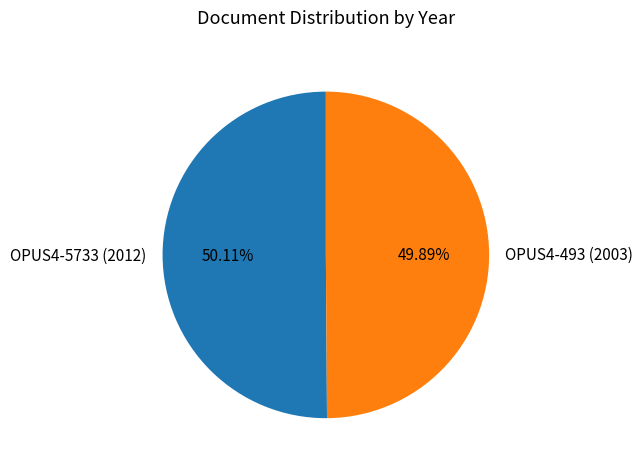

Does any single category account for the majority?

Yes